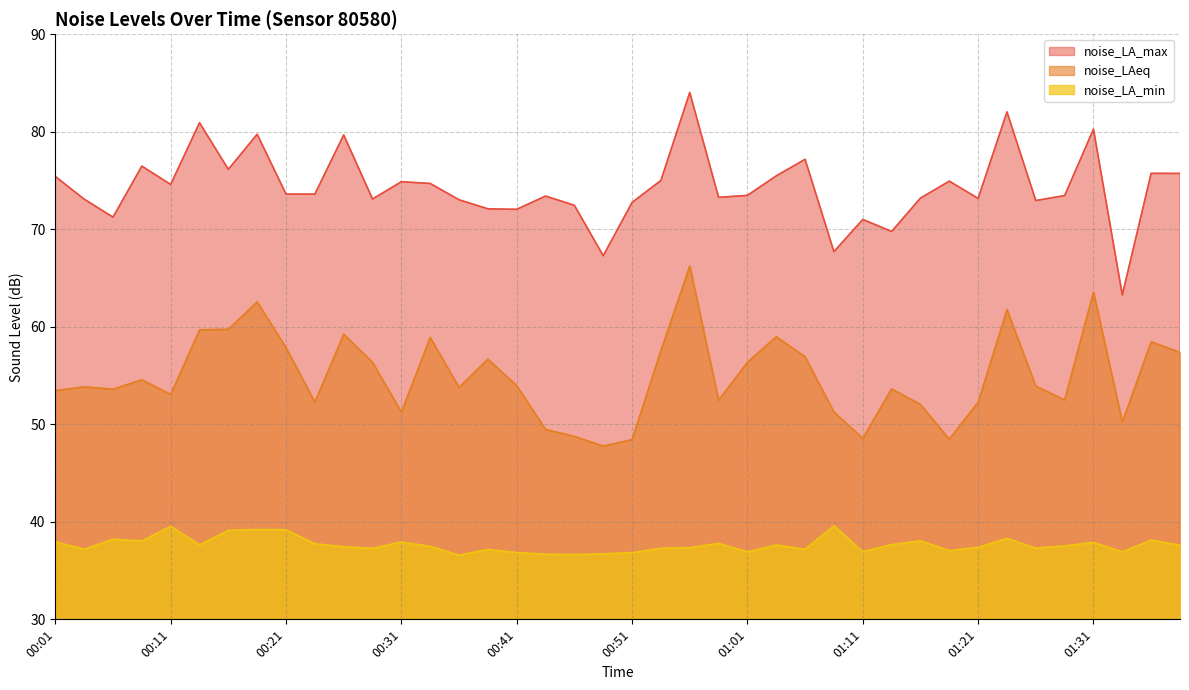

What is the highest value of the noise_LAeq series?

66.2